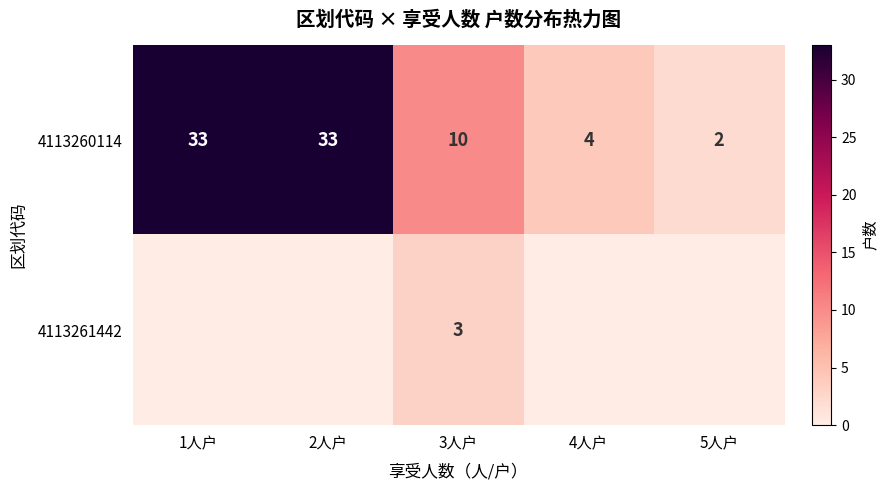

Which category has the lowest value in the 4113260114 series?

5人户